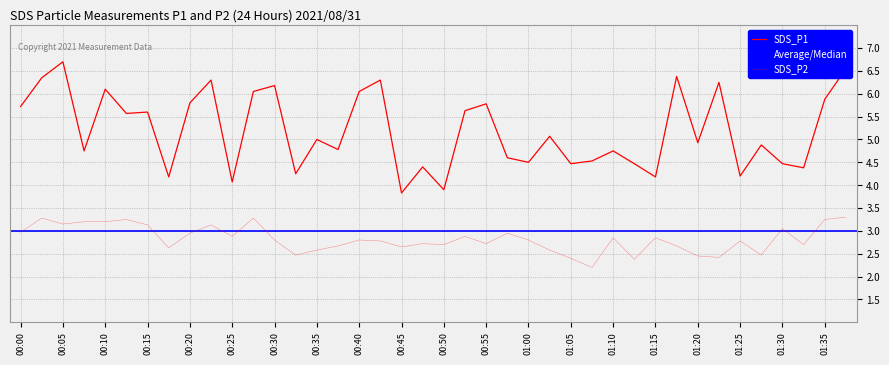

How many interior local valleys does the SDS_P2 series have?

12